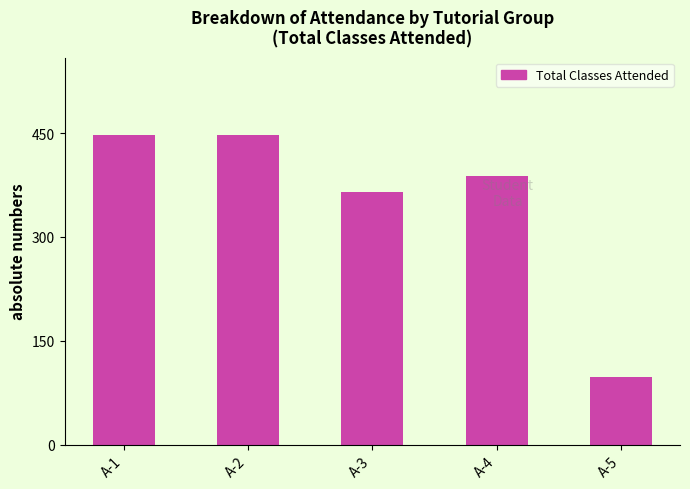

How many series are shown in this chart?

1